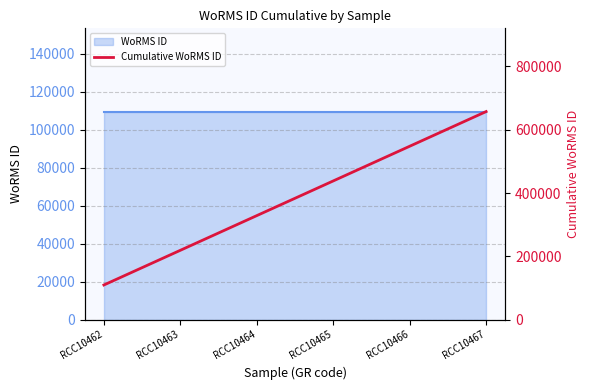

List the labels in order of value, largest first.

RCC10467, RCC10466, RCC10465, RCC10464, RCC10463, RCC10462